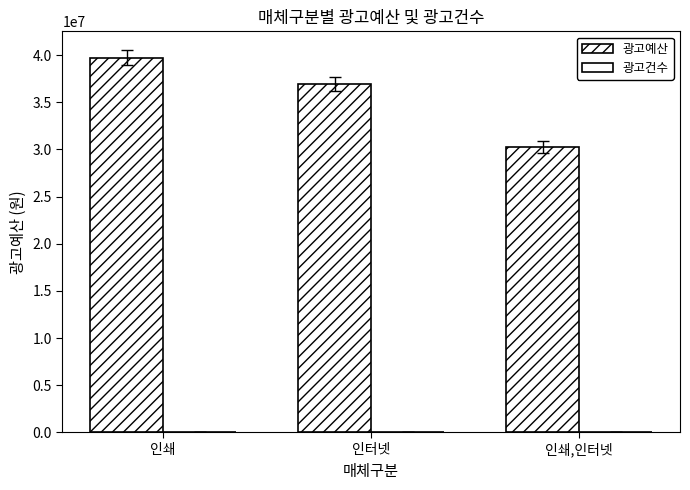

The 광고예산 series shows 18797330 at 인쇄. True or false?

False